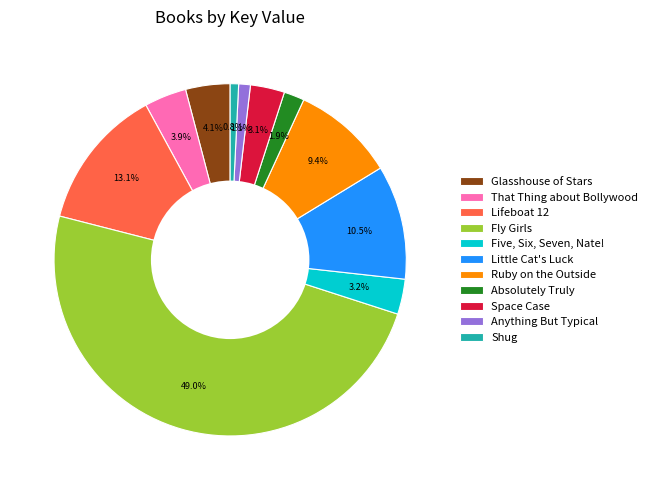

Is it true that Space Case is 3% of the pie?

True